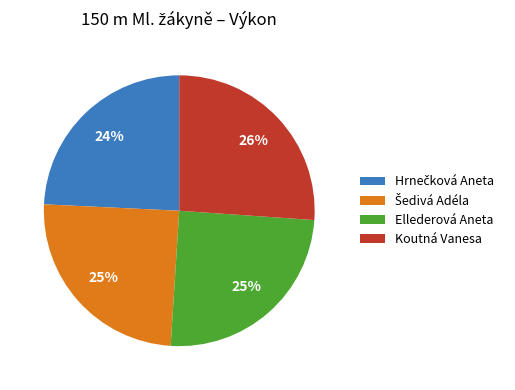

True or false: Koutná Vanesa accounts for 26% of the total.

True